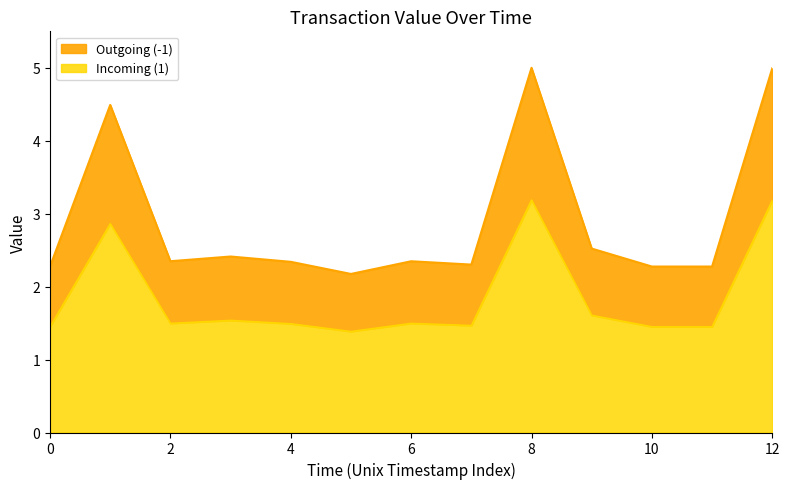

Which series has the largest total across all categories?

Incoming (1)